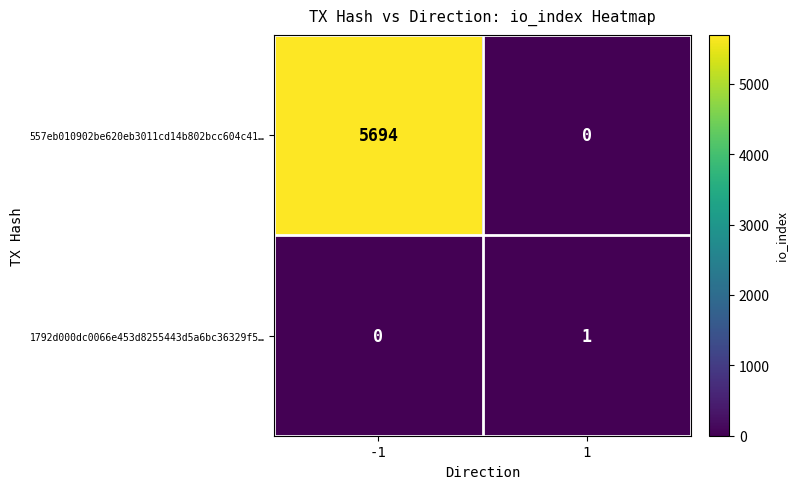

Reading left to right, transcribe all the data shown in this chart.

557eb010902be620eb3011cd14b802bcc604c41…: 5694	0
1792d000dc0066e453d8255443d5a6bc36329f5…: 0	1